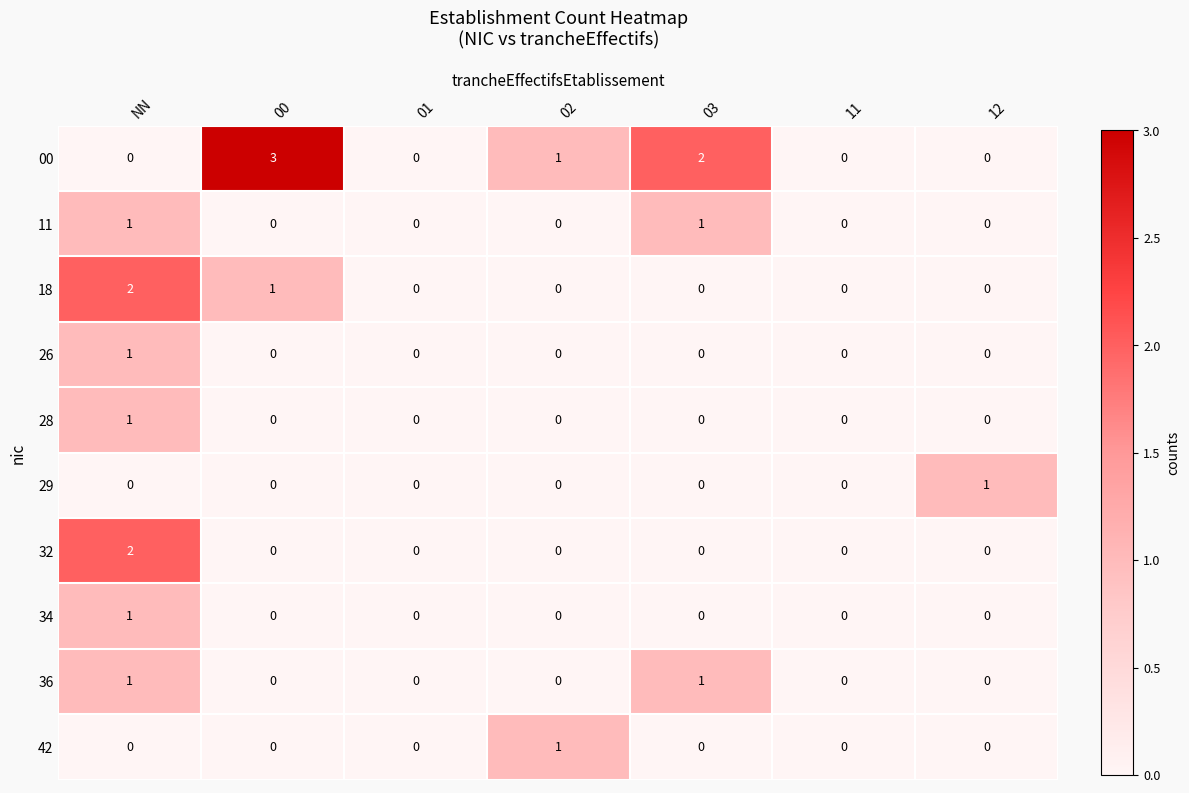

The value of 11 at 03 is 1. True or false?

True